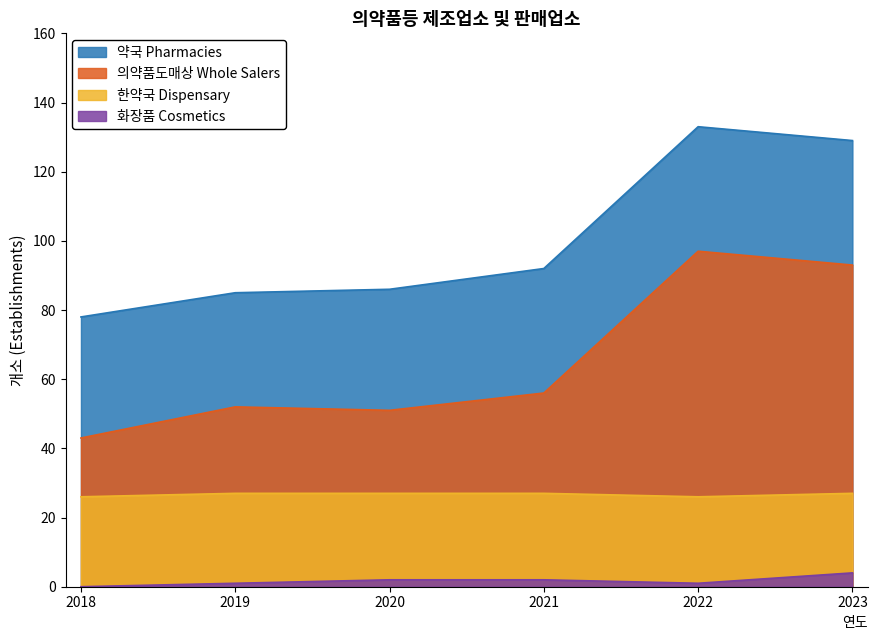

Reading left to right, transcribe all the data shown in this chart.

약국 Pharmacies: 2018=78	2019=85	2020=86	2021=92	2022=133	2023=129
의약품도매상 Whole Salers: 2018=43	2019=52	2020=51	2021=56	2022=97	2023=93
한약국 Dispensary: 2018=26	2019=27	2020=27	2021=27	2022=26	2023=27
화장품 Cosmetics: 2018=0	2019=1	2020=2	2021=2	2022=1	2023=4